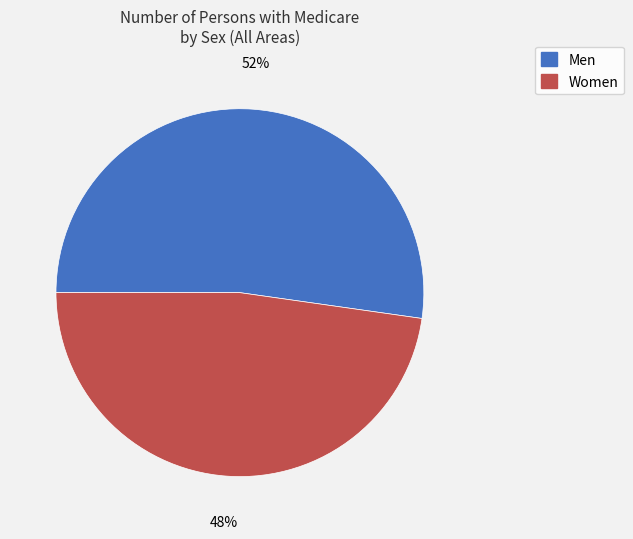

Combined, do Men and Women account for over 50%?

Yes